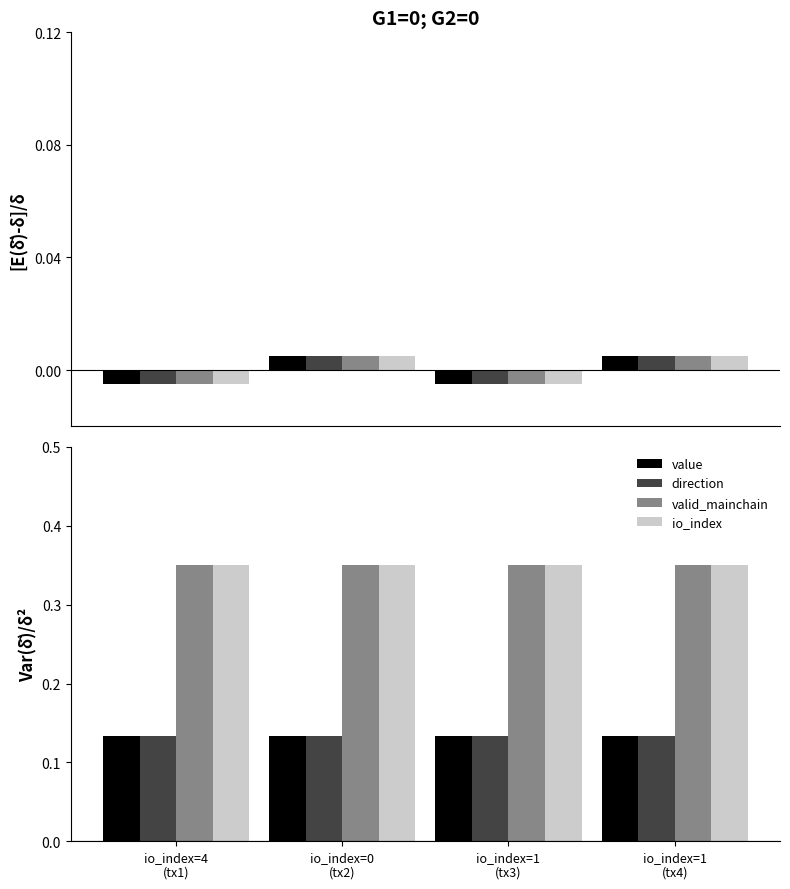

What is the total value across all series at io_index=4
(tx1)?

1.0